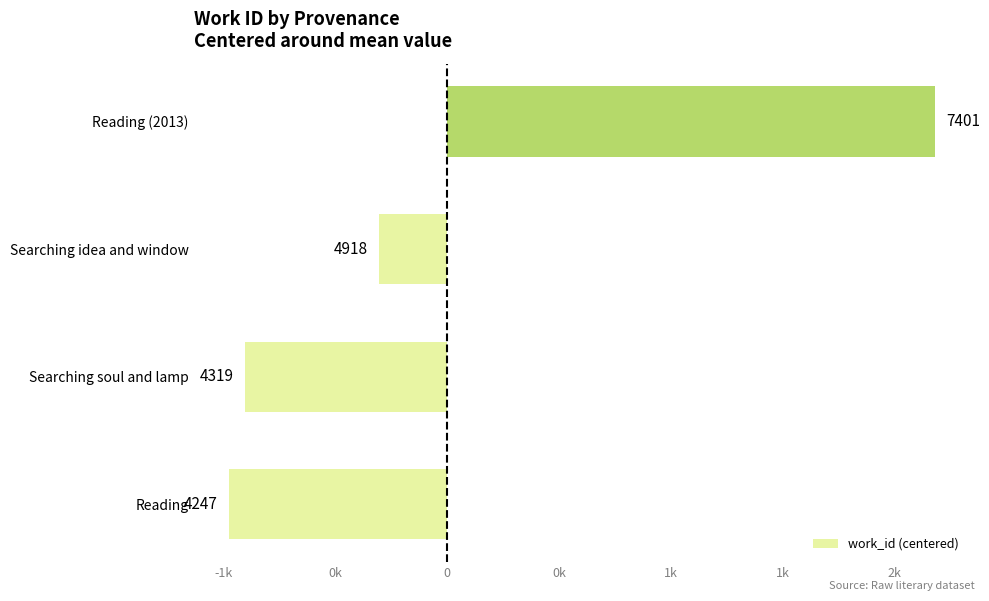

Does the chart contain any negative values?

Yes